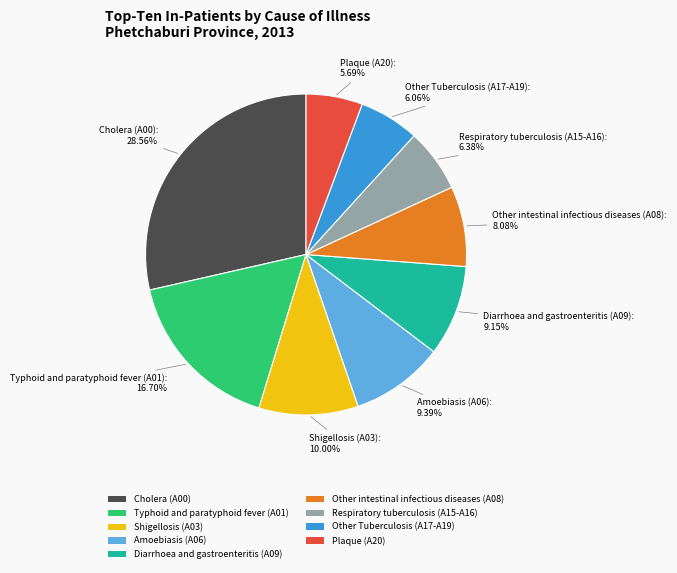

To the nearest percent, what percentage of the pie is Respiratory tuberculosis (A15-A16)?

6%